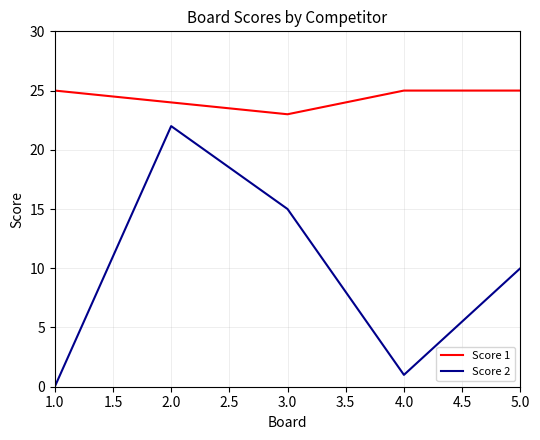

True or false: Score 1 and Score 2 intersect in this chart.

False